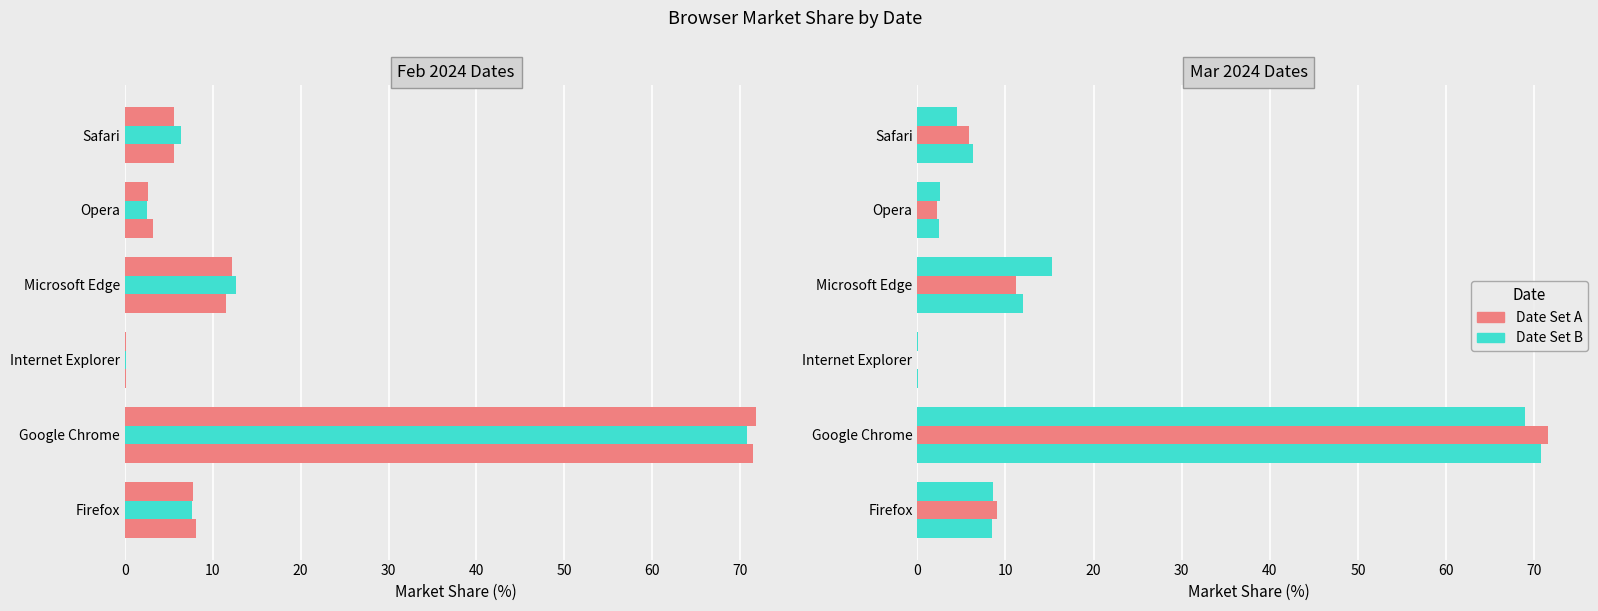

How many bars are there in each group?

6